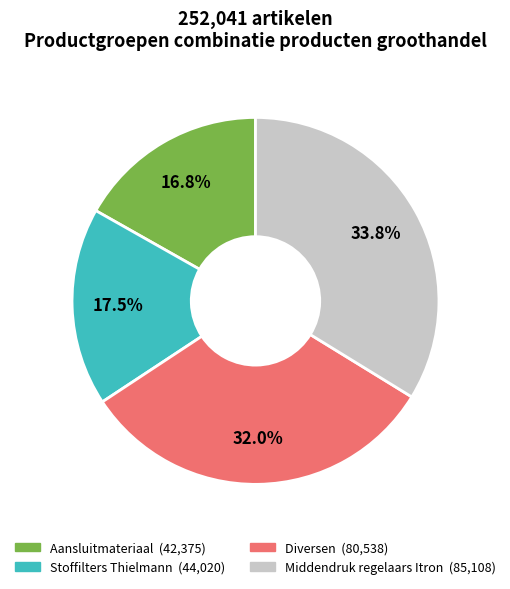

To the nearest percent, what is the combined percentage of Middendruk regelaars Itron and Aansluitmateriaal?

51%